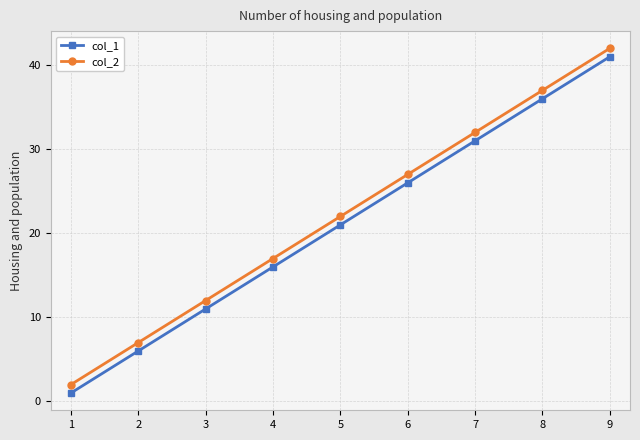

True or false: col_1 has a value of 66 at 9.

False